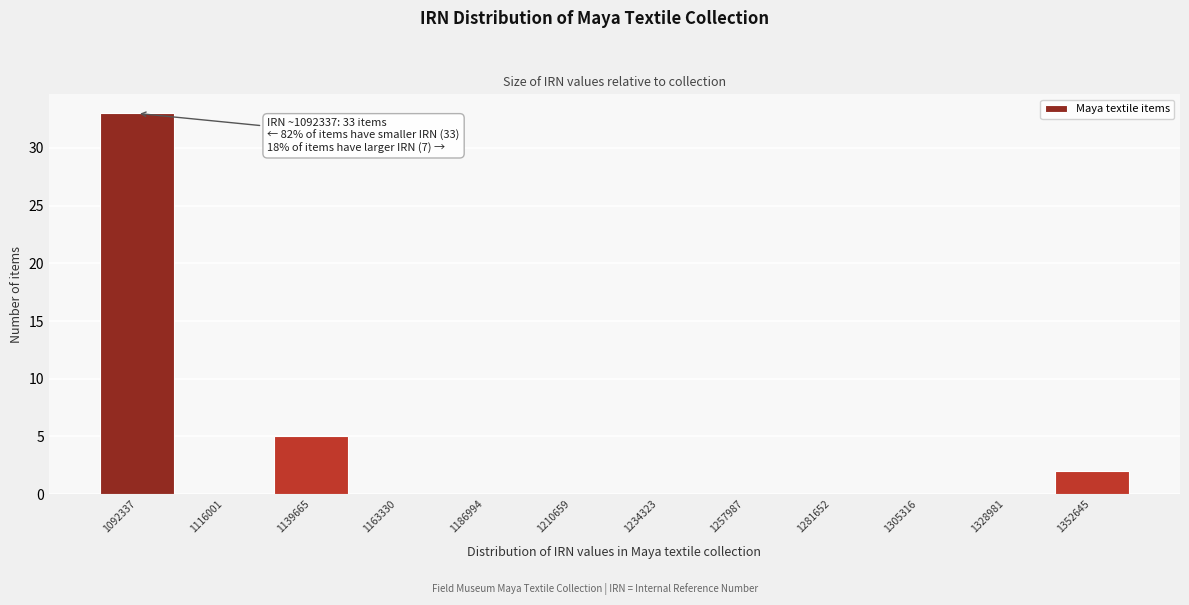

Reading left to right, transcribe all the data shown in this chart.

1092337=33	1116001=0	1139665=5	1163330=0	1186994=0	1210659=0	1234323=0	1257987=0	1281652=0	1305316=0	1328981=0	1352645=2